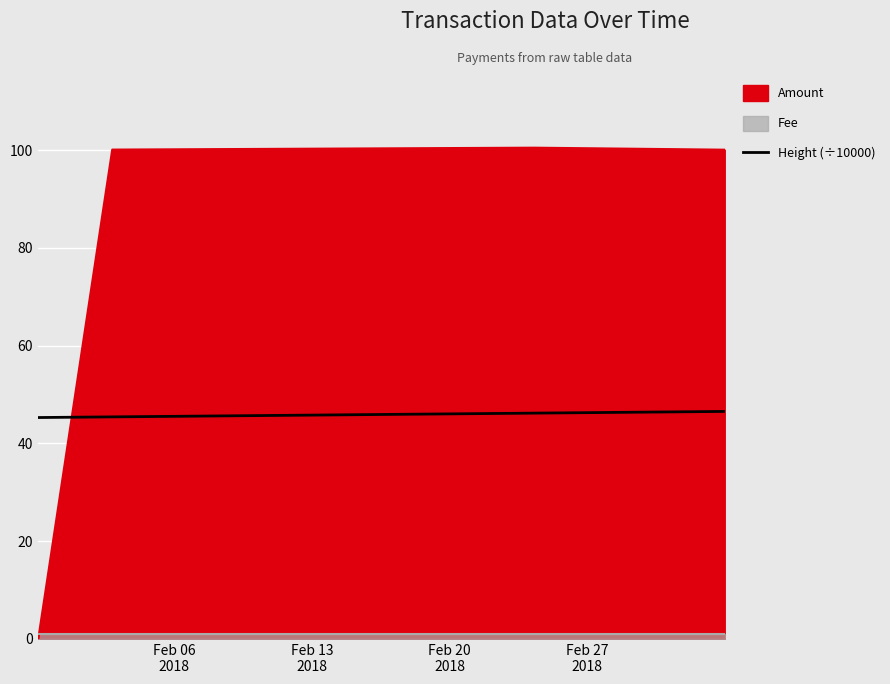

How many intersections are there between Height (÷10000) and Amount?

1